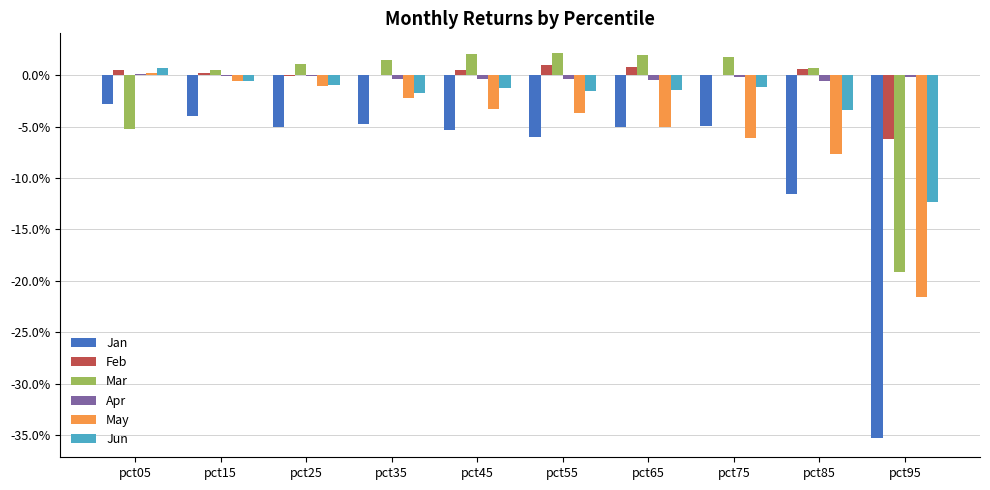

What are all the series names shown in the legend?

Jan, Feb, Mar, Apr, May, Jun